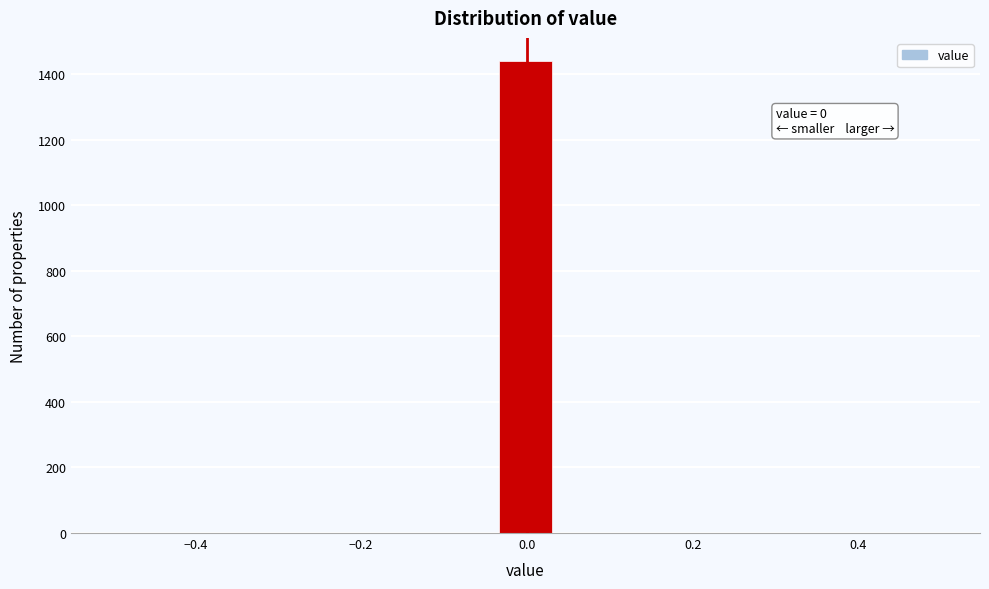

Read against the x-axis, roughly where is the centre of the tallest bar?

0.00